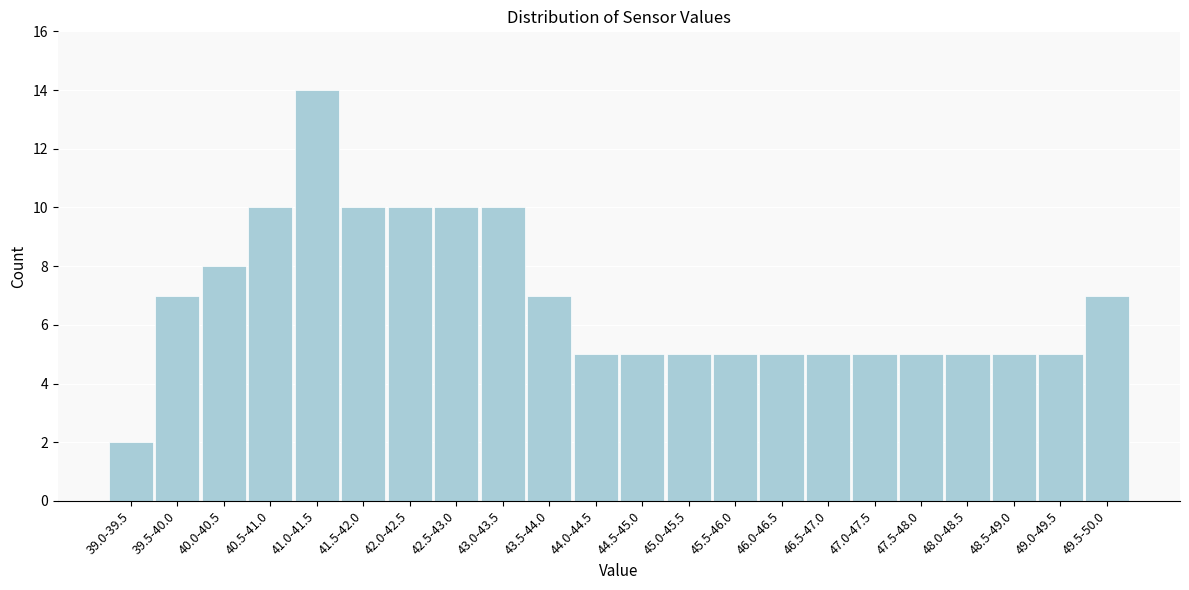

Reading left to right, what are all the values shown in this chart?

39.0-39.5=2	39.5-40.0=7	40.0-40.5=8	40.5-41.0=10	41.0-41.5=14	41.5-42.0=10	42.0-42.5=10	42.5-43.0=10	43.0-43.5=10	43.5-44.0=7	44.0-44.5=5	44.5-45.0=5	45.0-45.5=5	45.5-46.0=5	46.0-46.5=5	46.5-47.0=5	47.0-47.5=5	47.5-48.0=5	48.0-48.5=5	48.5-49.0=5	49.0-49.5=5	49.5-50.0=7